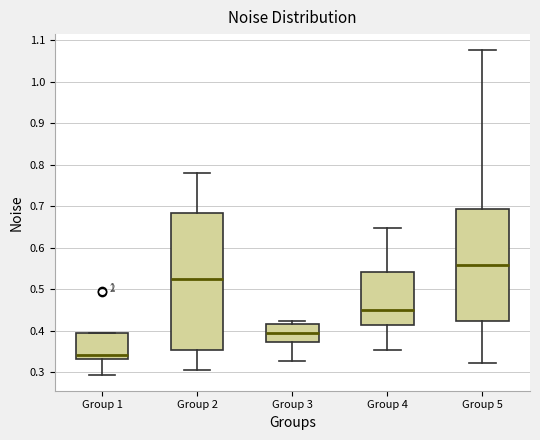

Reading left to right, read every box against the y-axis: the position of its median line, the range the box covers, and the ends of its whiskers. The values are not printed on the chart, so give them approximately, as read against the axis.

Group 1: median 0.34, box 0.33 to 0.39, whiskers 0.30 to 0.39
Group 2: median 0.53, box 0.35 to 0.68, whiskers 0.31 to 0.78
Group 3: median 0.40, box 0.37 to 0.42, whiskers 0.33 to 0.42 (just above the box's upper edge)
Group 4: median 0.45, box 0.41 to 0.54, whiskers 0.35 to 0.65
Group 5: median 0.56, box 0.42 to 0.69, whiskers 0.32 to 1.08